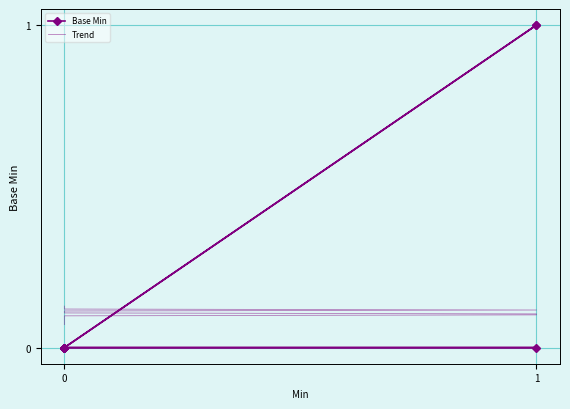

How many series are shown in this chart?

2